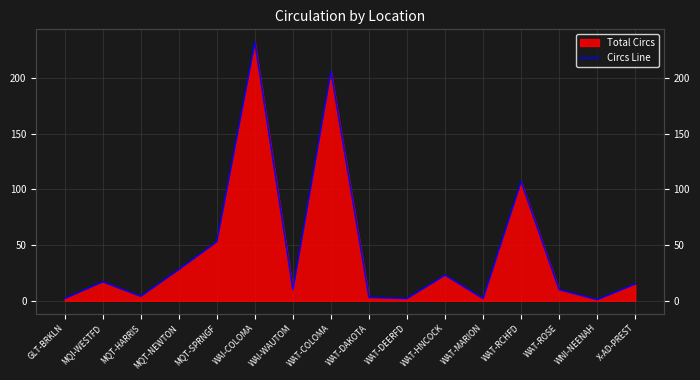

Rank the categories by value from lowest to highest.

WNI-NEENAH, GLT-BRKLN, WAT-DEERFD, WAT-MARION, WAT-DAKOTA, MQT-HARRIS, WAI-WAUTOM, WAT-ROSE, X-AD-PREST, MQI-WESTFD, WAT-HNCOCK, MQT-NEWTON, MQT-SPRNGF, WAT-RCHFD, WAT-COLOMA, WAI-COLOMA